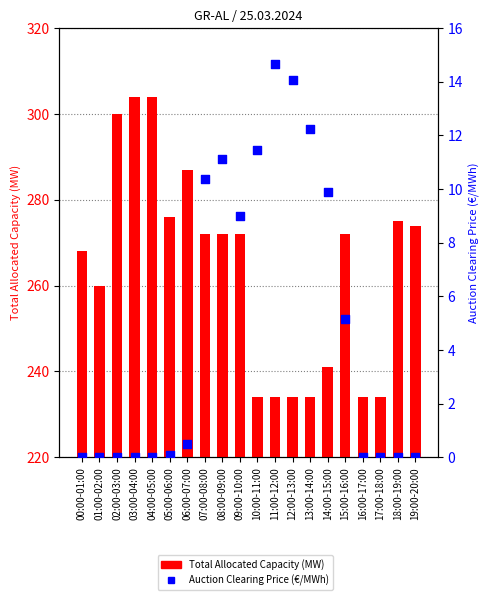

Which series reaches the maximum Y coordinate?

Total Allocated Capacity (MW)